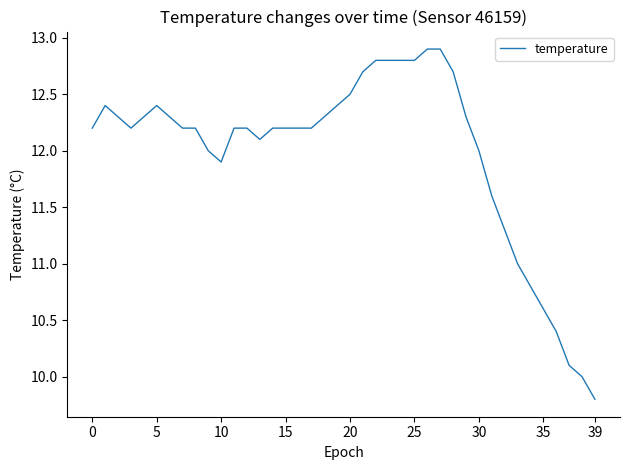

What is the maximum value shown in the chart?

12.9